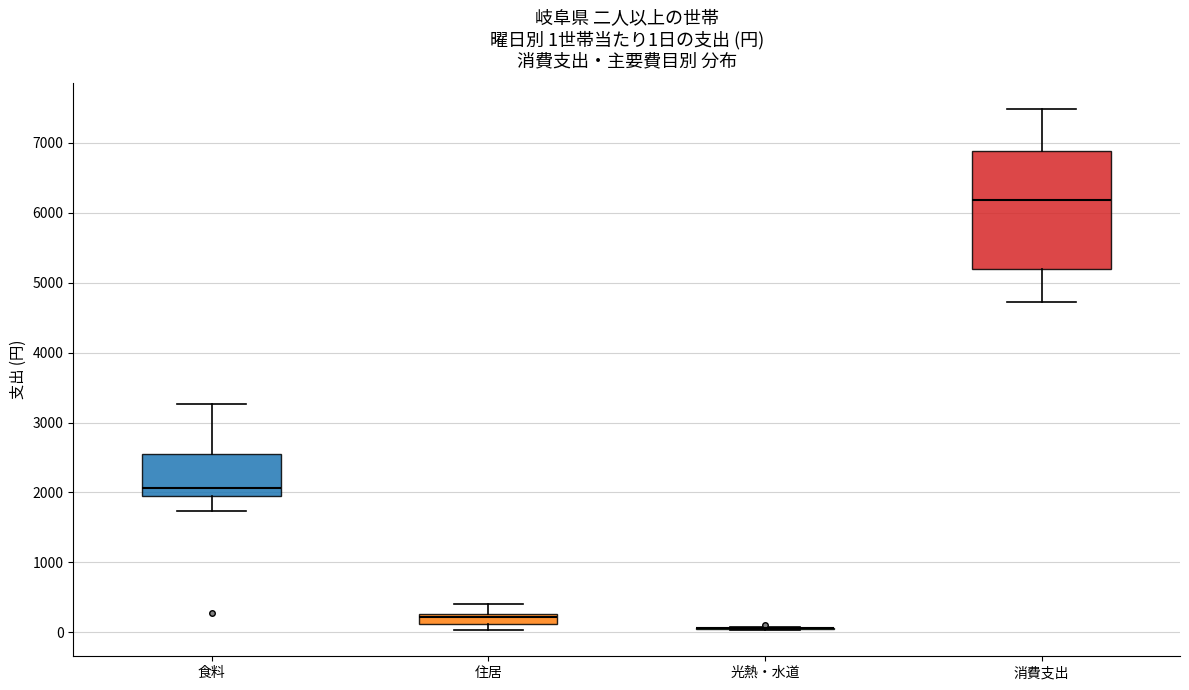

Comparing the boxes themselves (not the whiskers), which one is the tallest?

消費支出